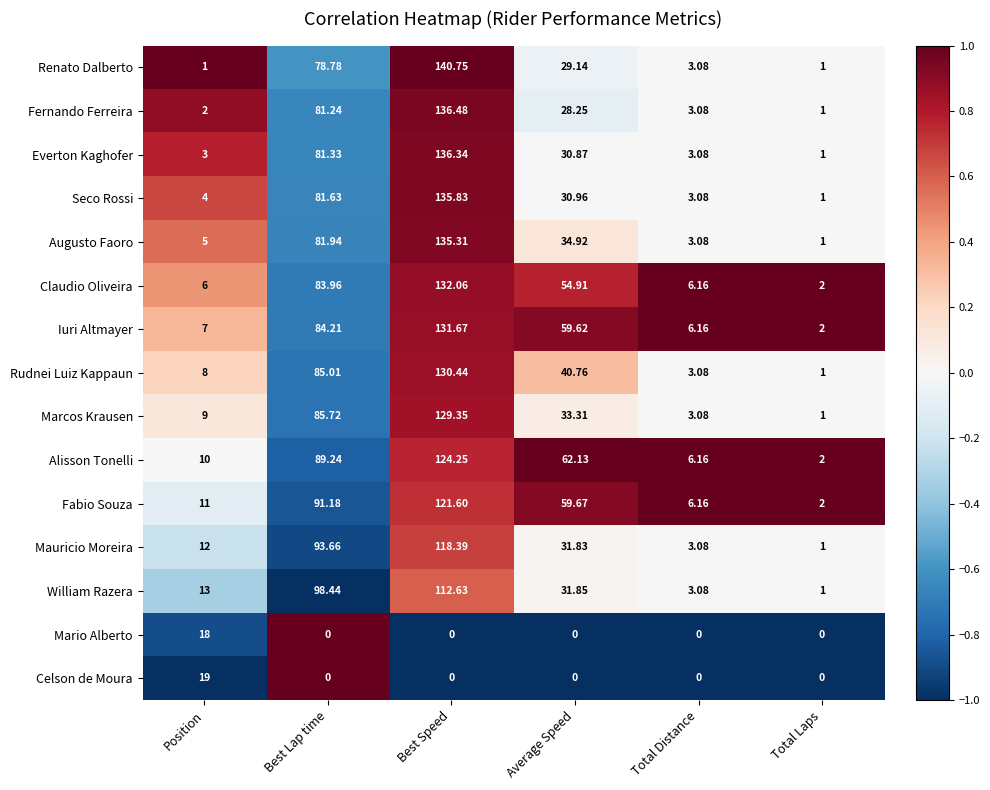

Is the value of William Razera at Best Speed greater than the value of Mario Alberto at Total Laps?

Yes